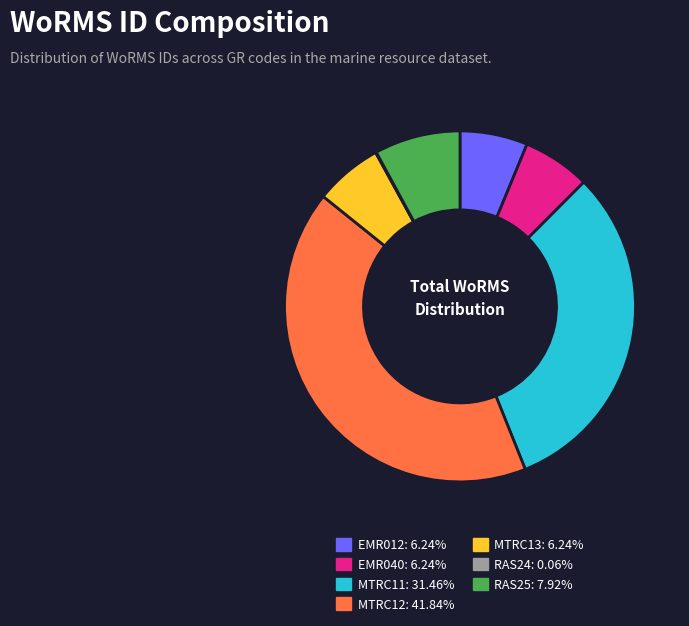

Does RAS25 represent more than half of the total?

No